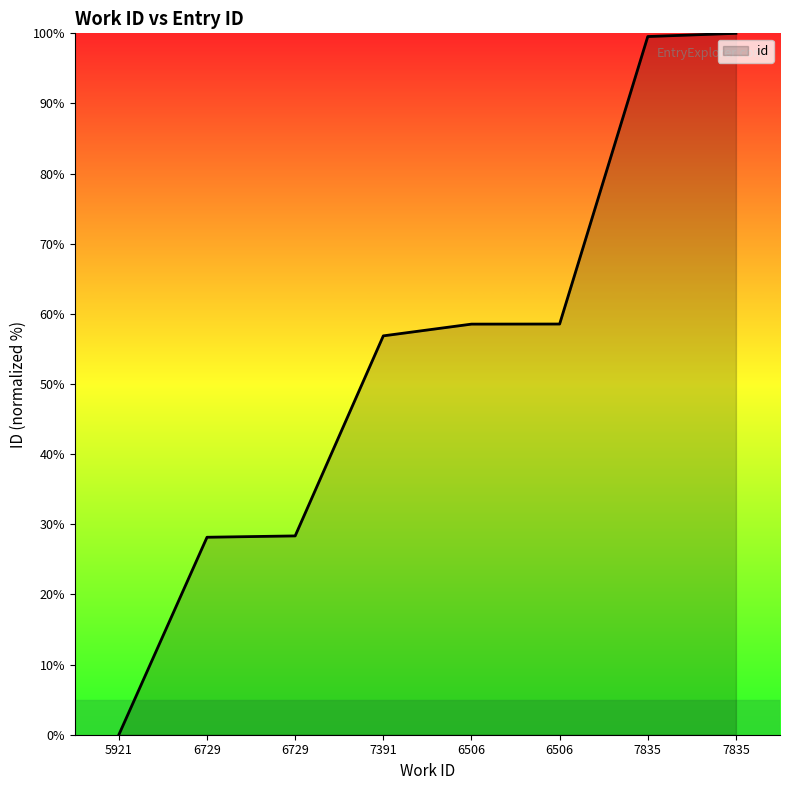

What is the value of the 3rd point from the left?

28.2